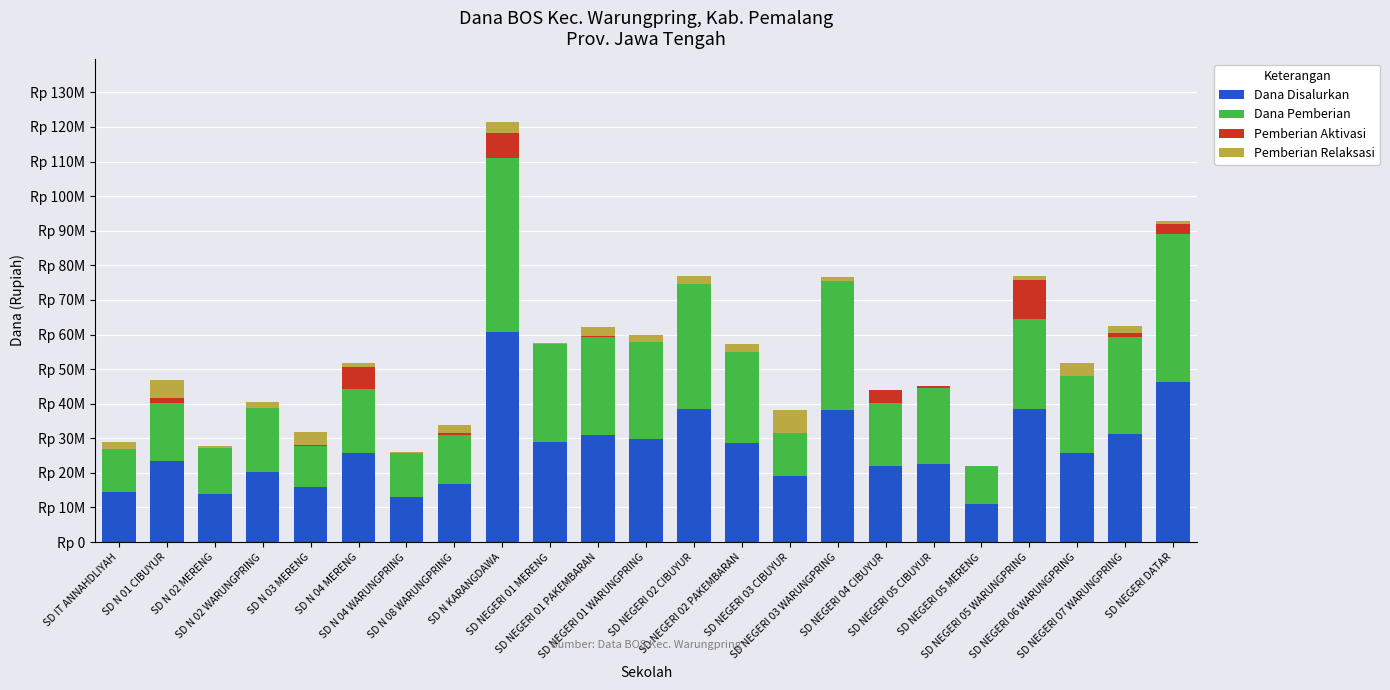

Where is Dana Disalurkan nearest to the value 35887500?

SD NEGERI 03 WARUNGPRING